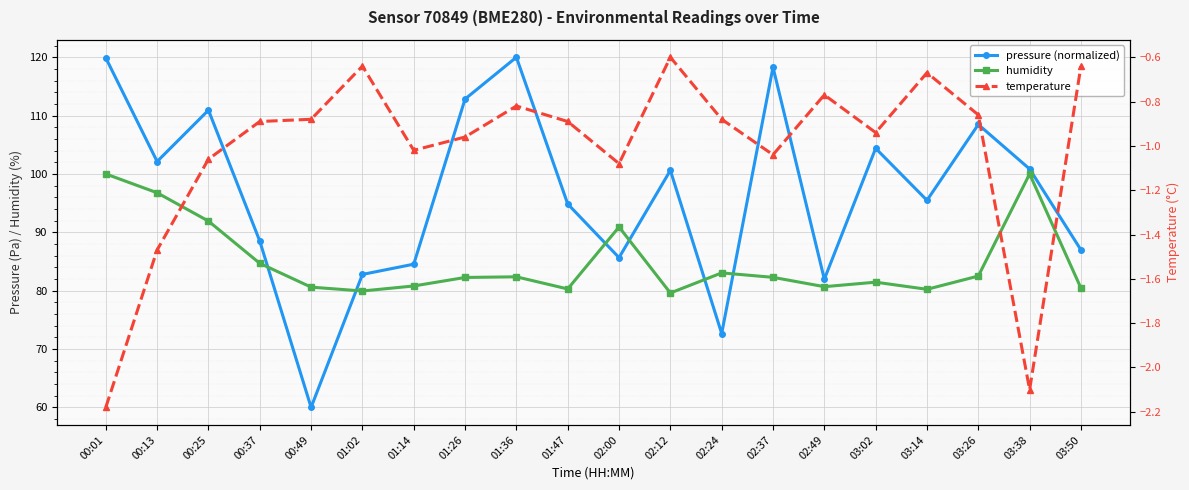

After their last crossing, which series has the higher values: humidity or pressure (normalized)?

pressure (normalized)